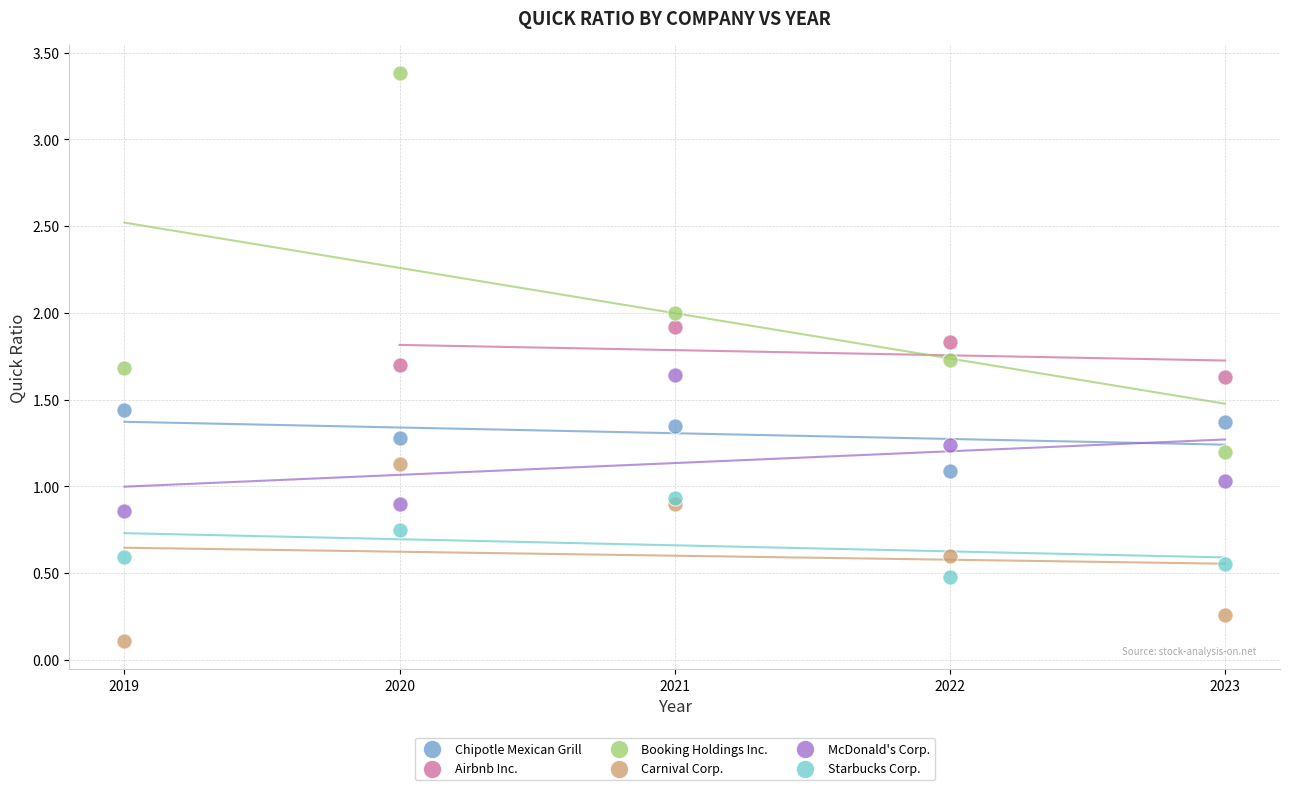

Which series contains the highest Y value?

Booking Holdings Inc.